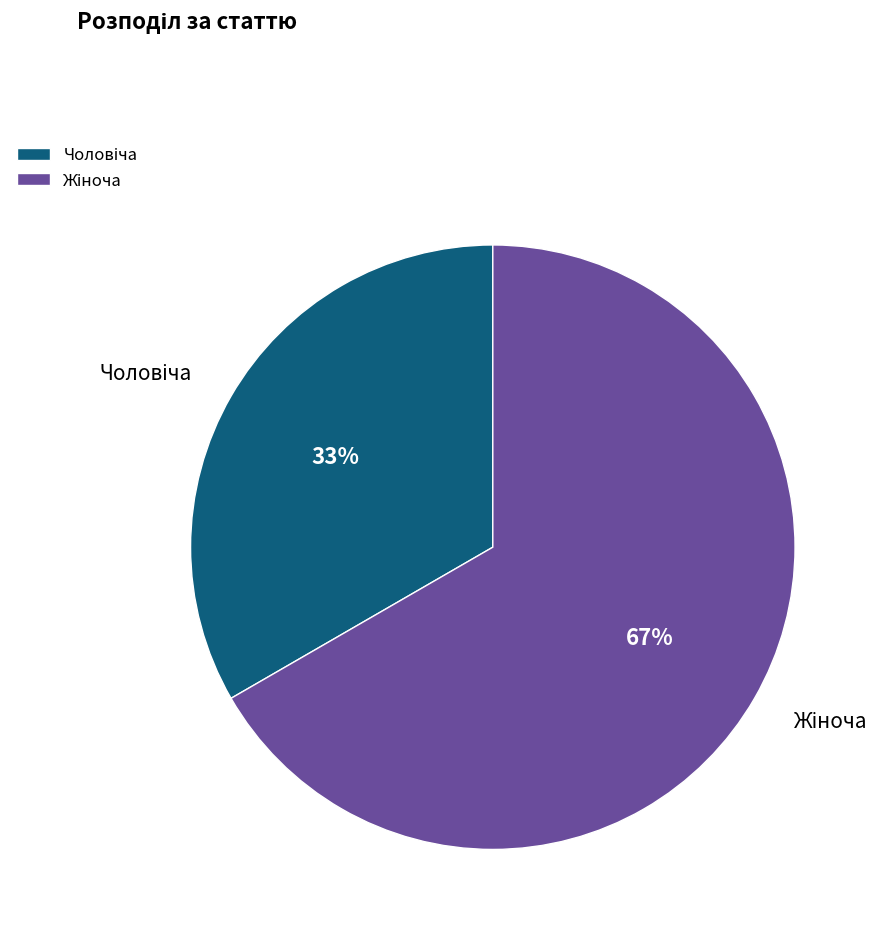

To the nearest percent, what is the average slice percentage?

50%